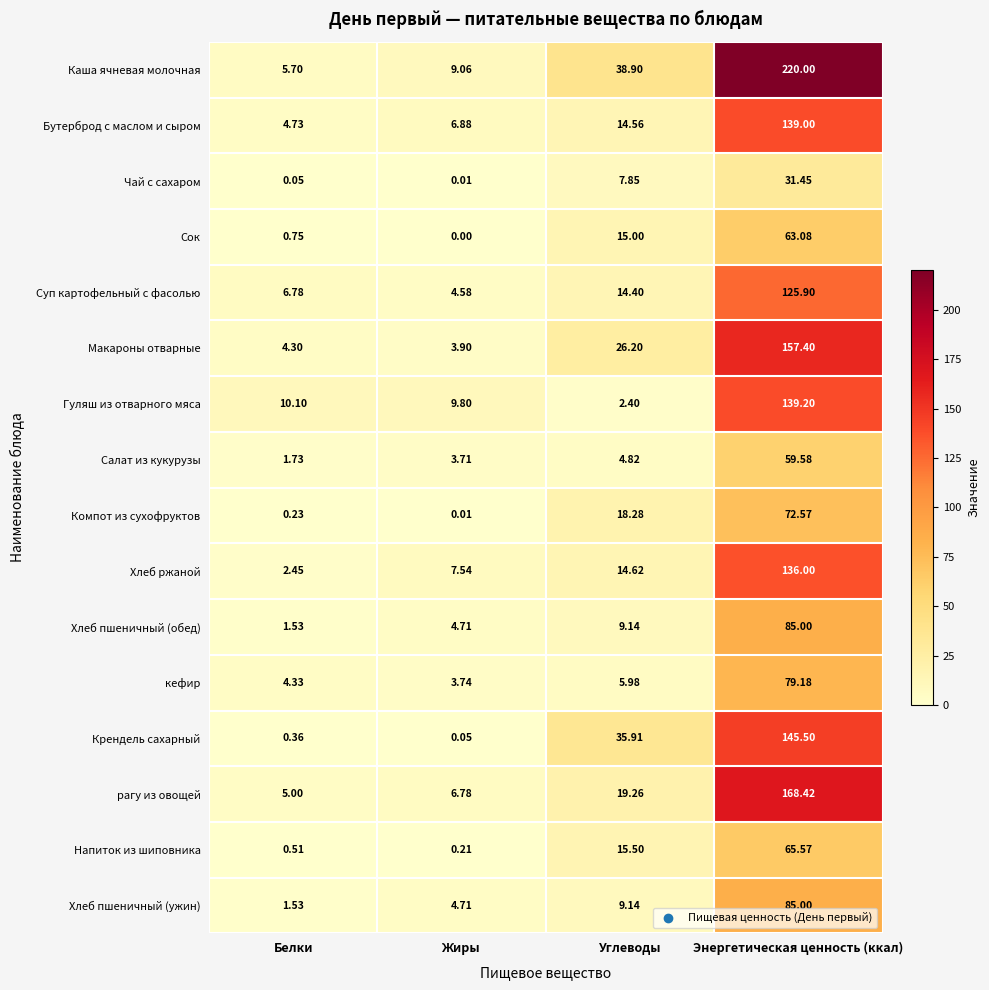

List the labels in order of Гуляш из отварного мяса value, largest first.

Энергетическая ценность (ккал), Белки, Жиры, Углеводы